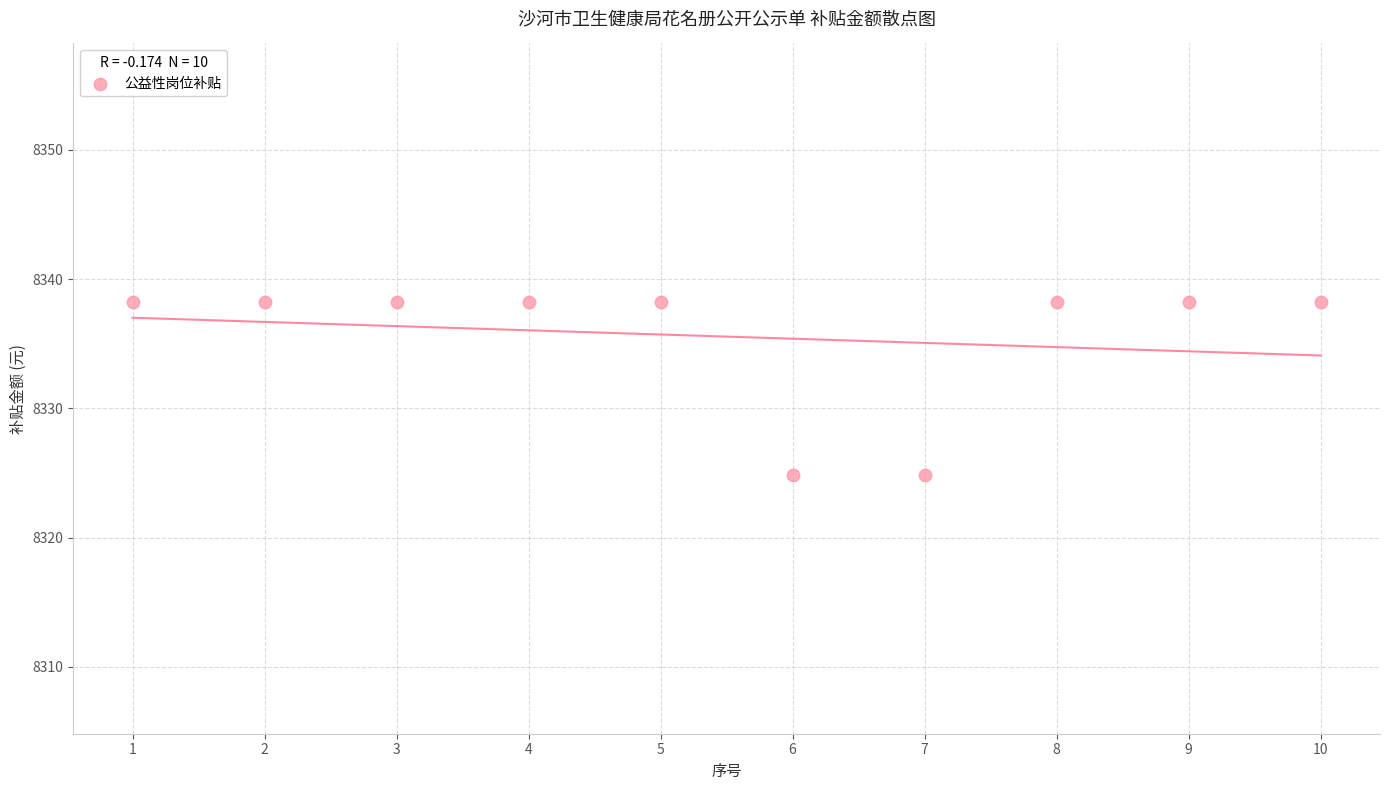

What is the average X value?

5.5